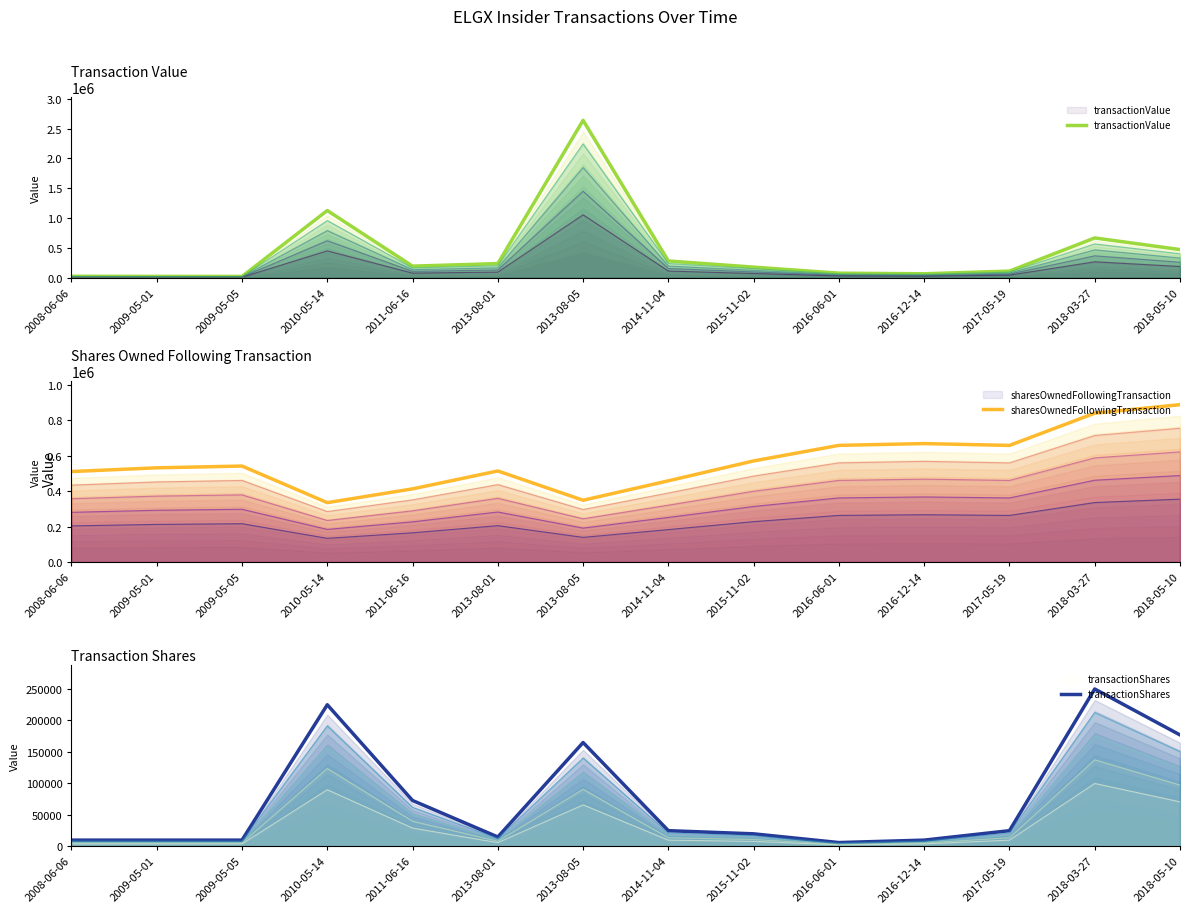

Where is the first local maximum for sharesOwnedFollowingTransaction?

2009-05-05